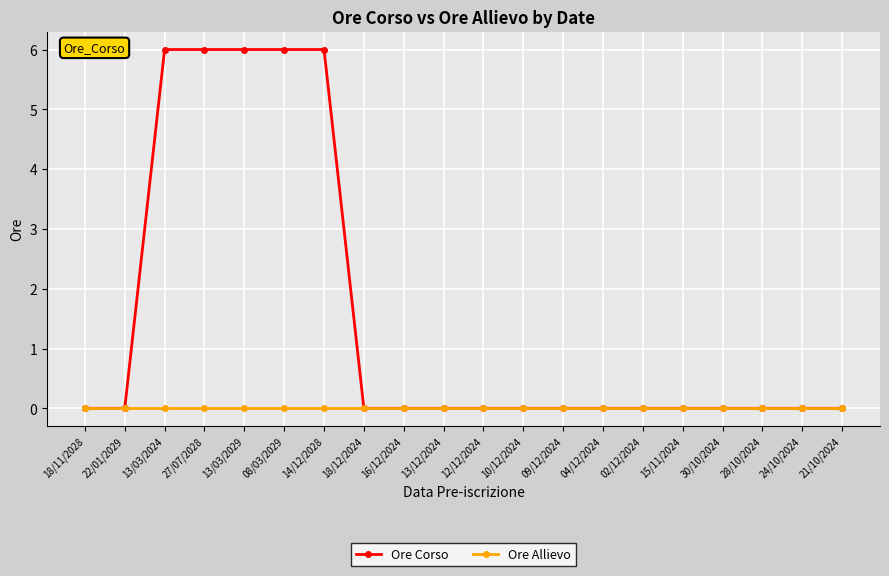

What is the sum of all Ore Corso values?

30